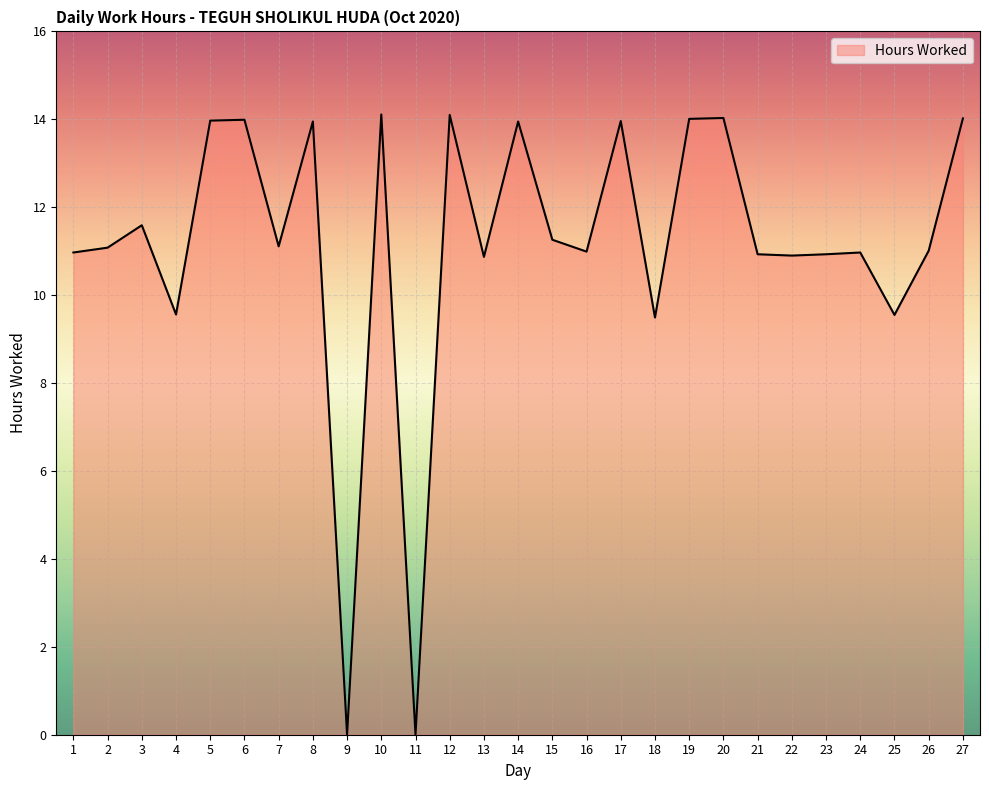

What is the difference between the values at 2 and 3?

0.5